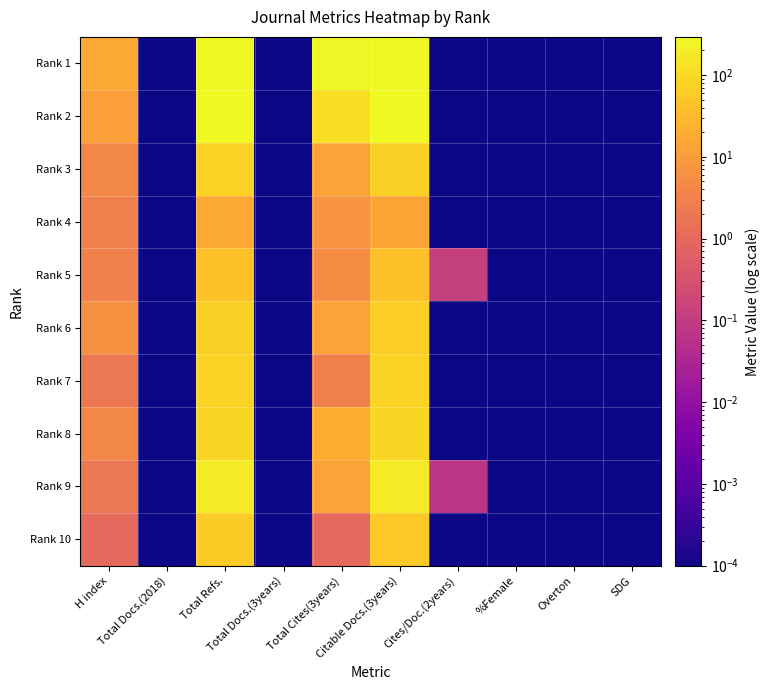

List the series in order of their peak value, lowest first.

Rank 4, Rank 5, Rank 10, Rank 6, Rank 3, Rank 7, Rank 8, Rank 9, Rank 2, Rank 1